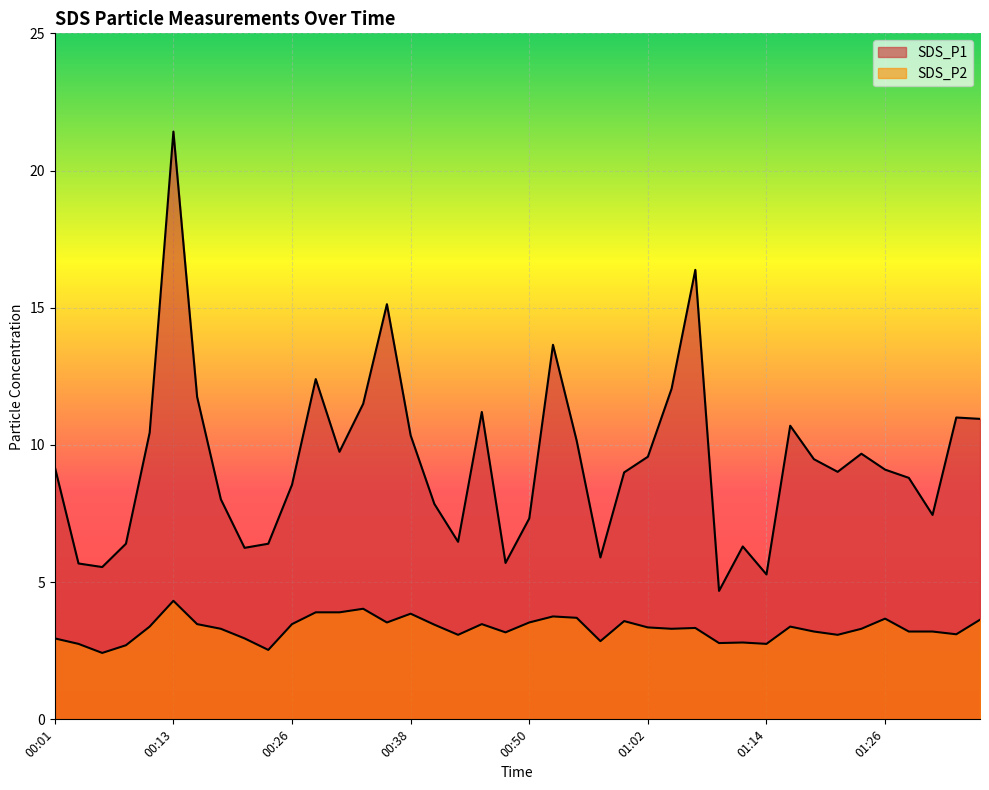

Is it true that SDS_P1 equals 9.0 at 01:21?

True